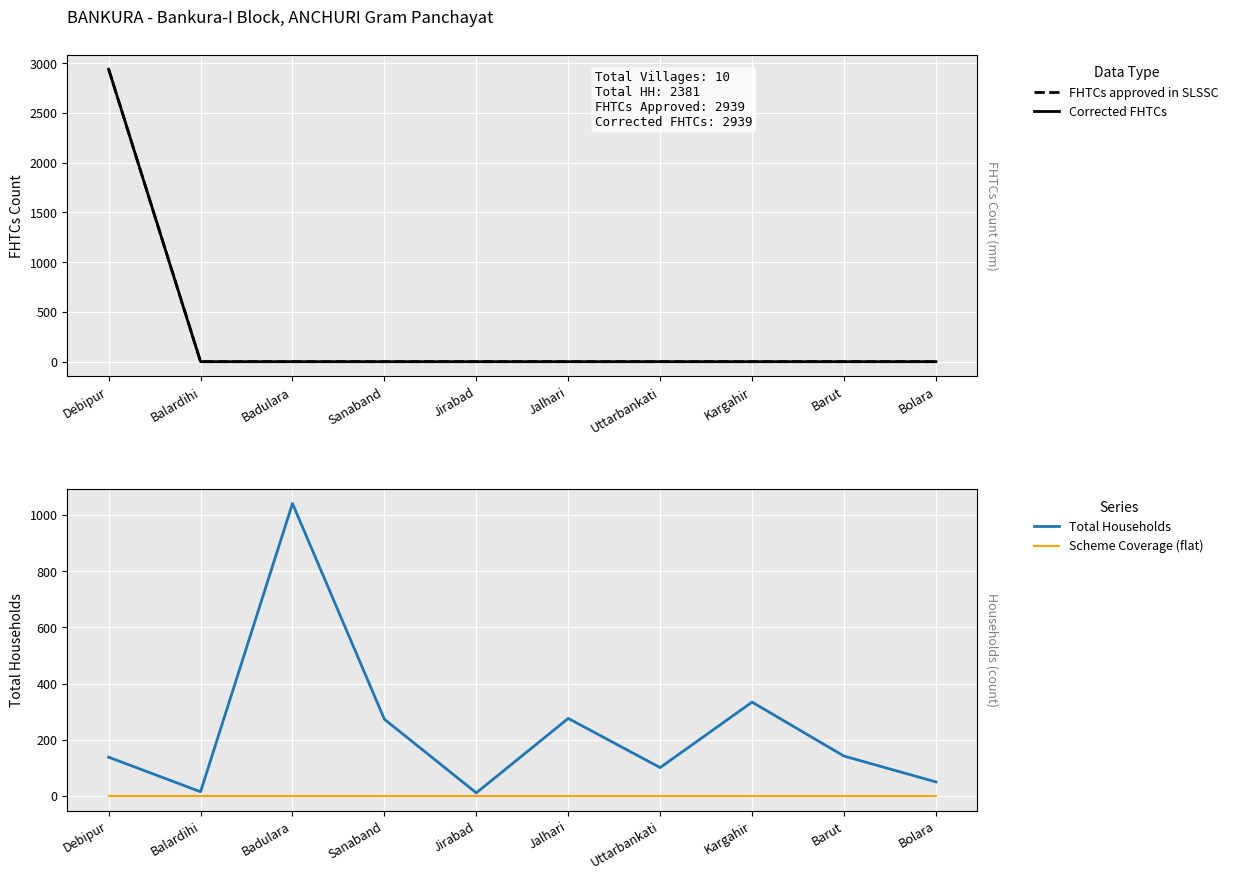

In Total Households, how many points are lower than both neighbors (excluding endpoints)?

3